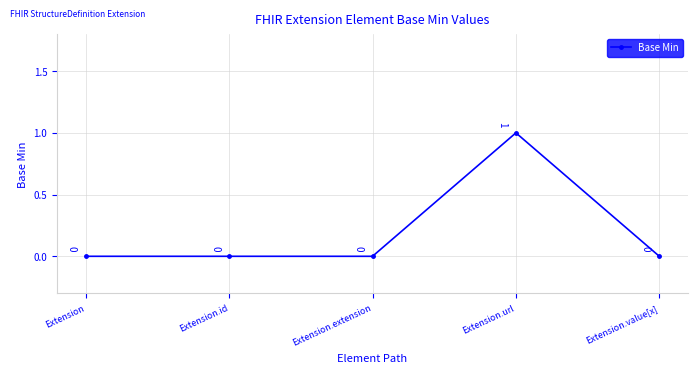

True or false: the data shows -1 at Extension.extension.

False